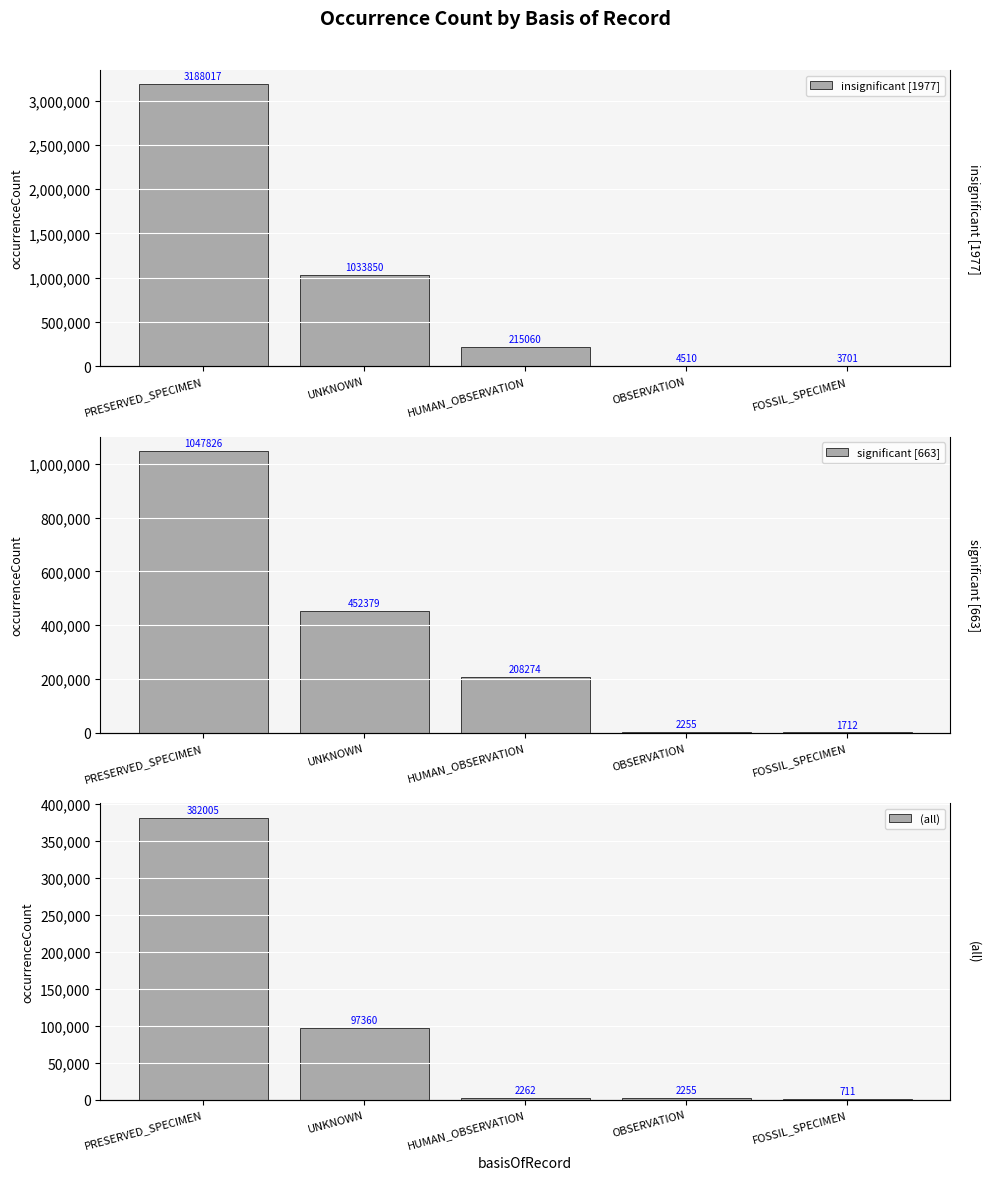

Which series has the widest spread of values?

insignificant [1977]